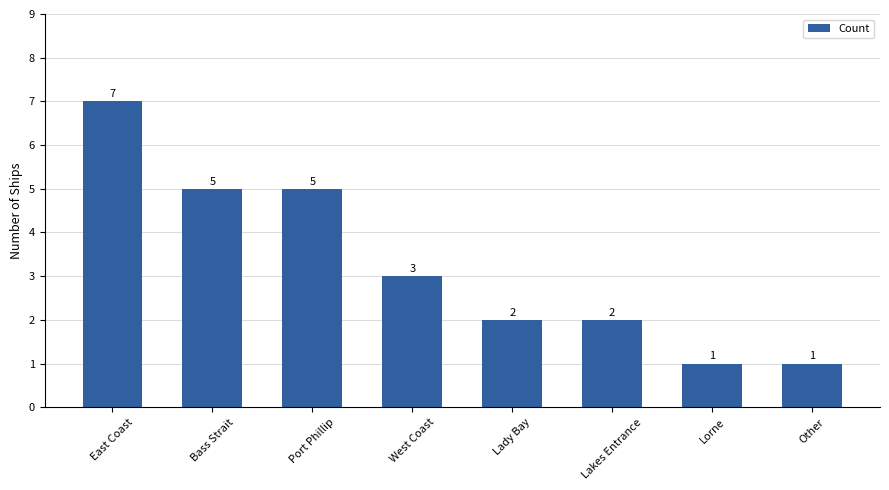

How many data points are less than 3?

4